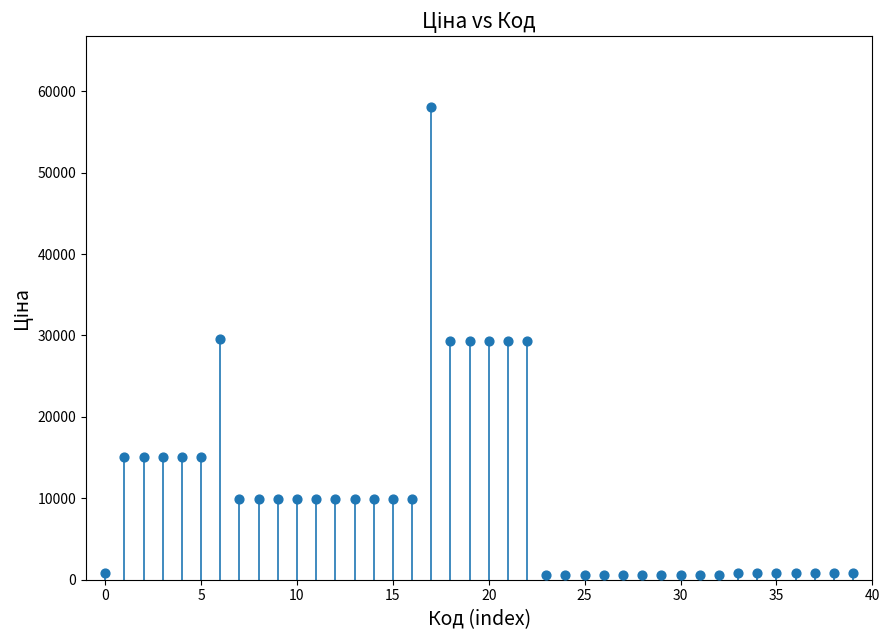

What is the range of Y values (max minus min)?

57501.6